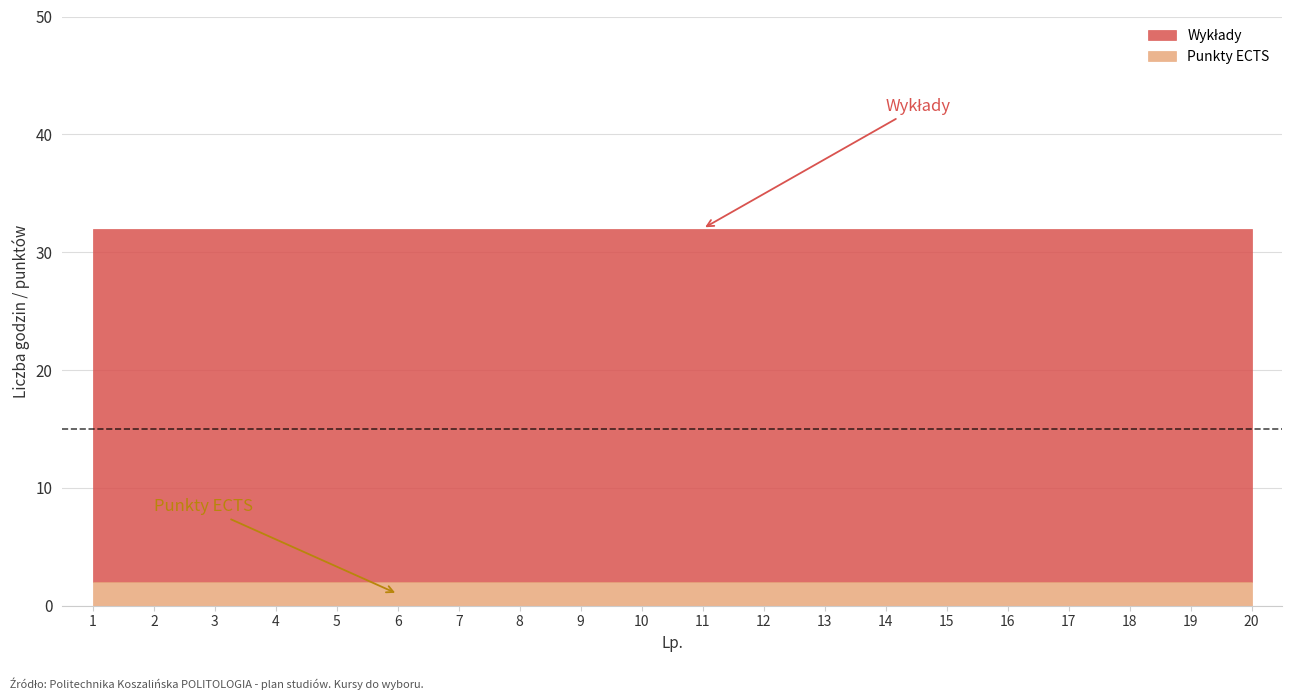

The Punkty ECTS series shows 2 at 14. True or false?

True